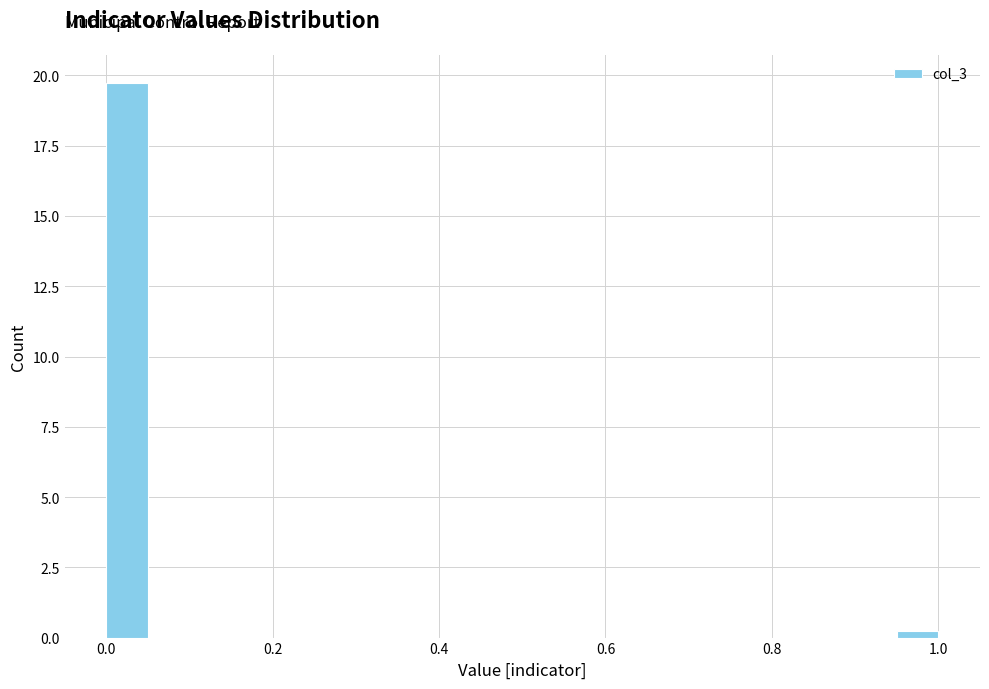

Read against the x-axis, roughly where is the centre of the tallest bar?

0.02